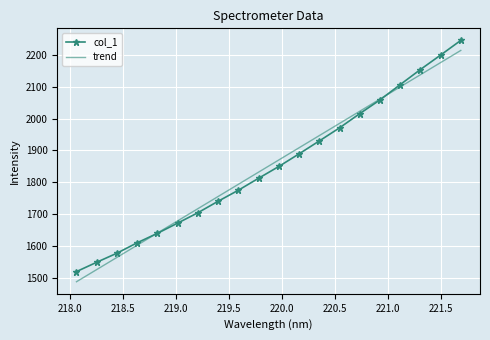

What is the minimum value for trend?

1486.7